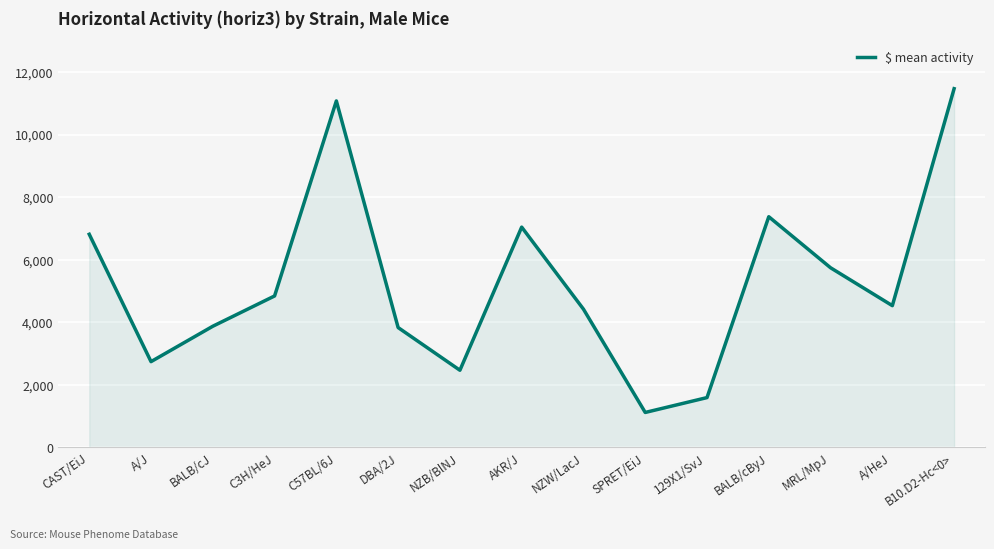

What is the difference between the values at SPRET/EiJ and BALB/cJ?

2755